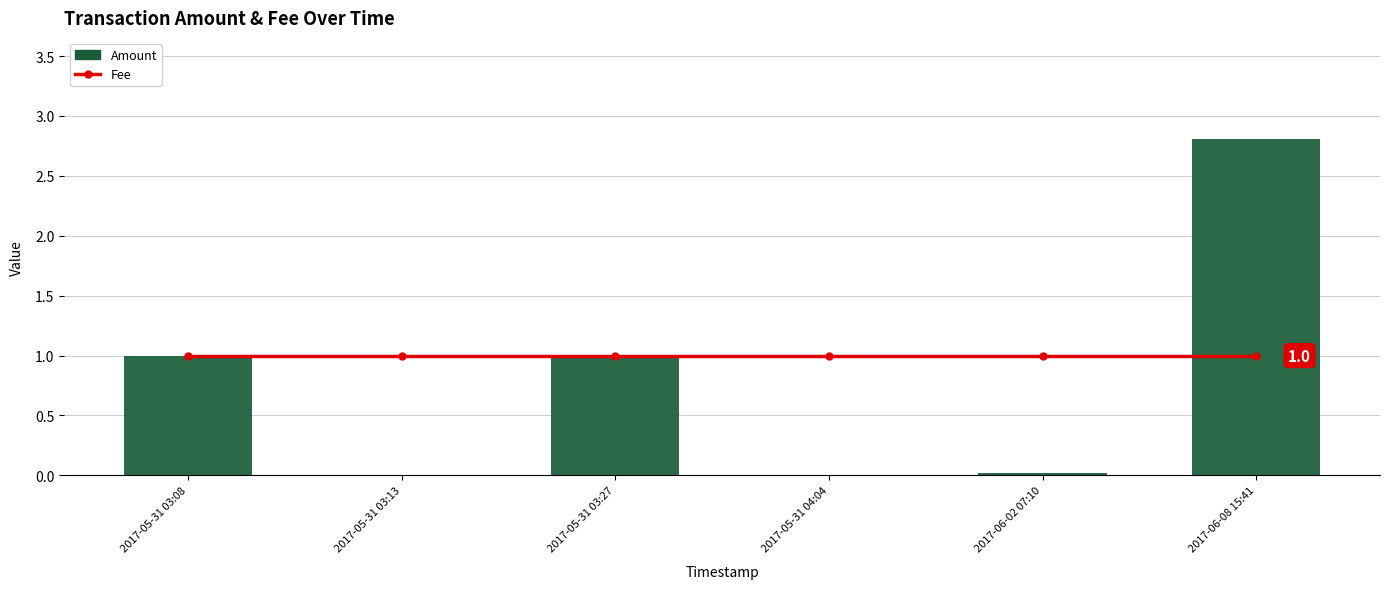

How many groups of bars are there?

6